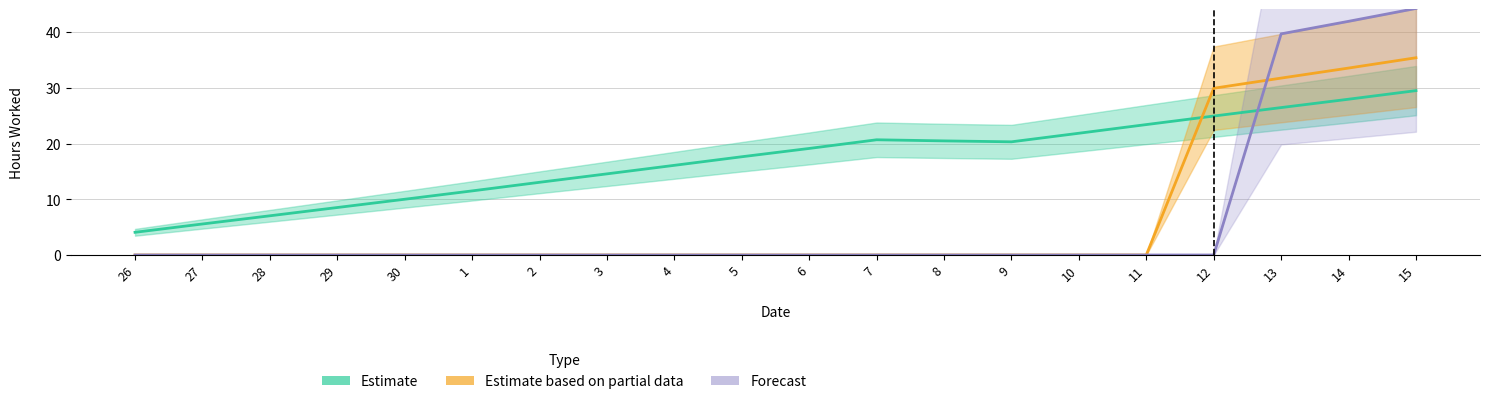

Rank the series at 15 from lowest to highest value.

Estimate, Estimate based on partial data, Forecast